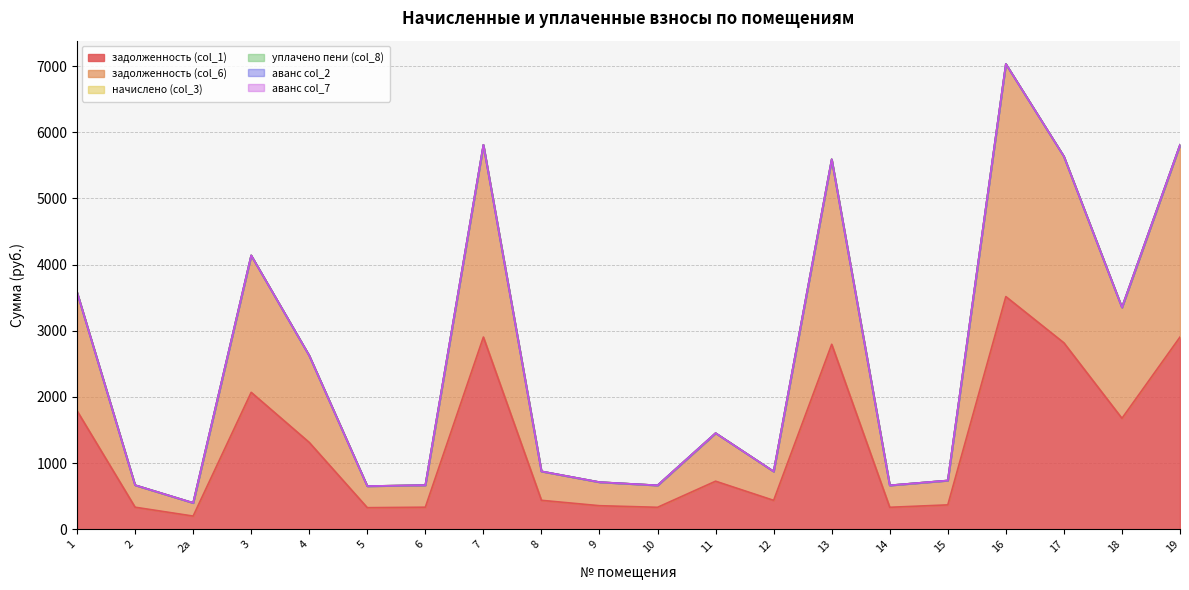

At which category is the sum across all series the highest?

16